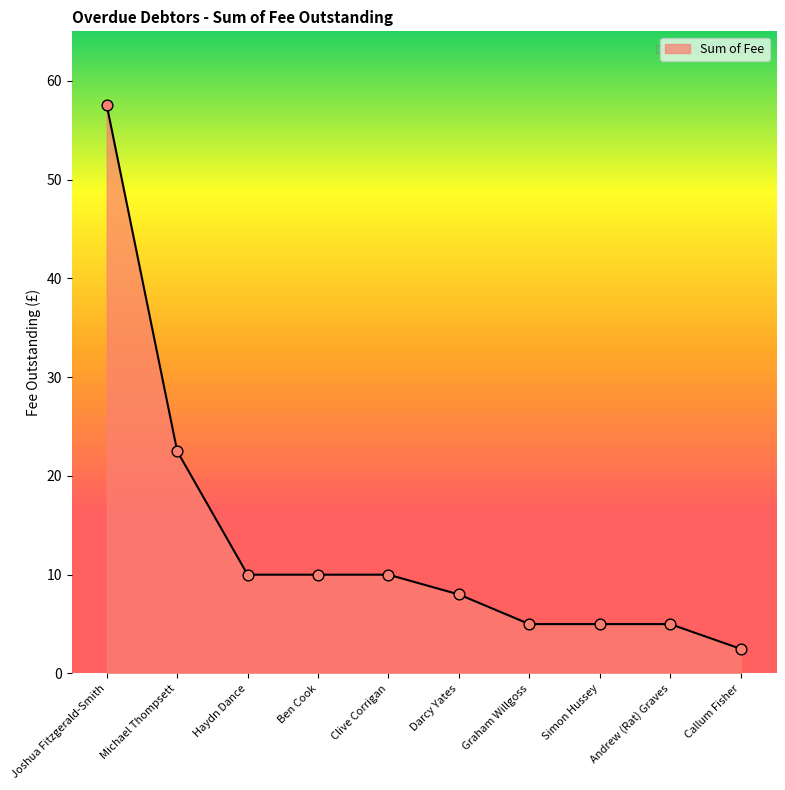

What is the change in value from Darcy Yates to Graham Willgoss?

-3.0